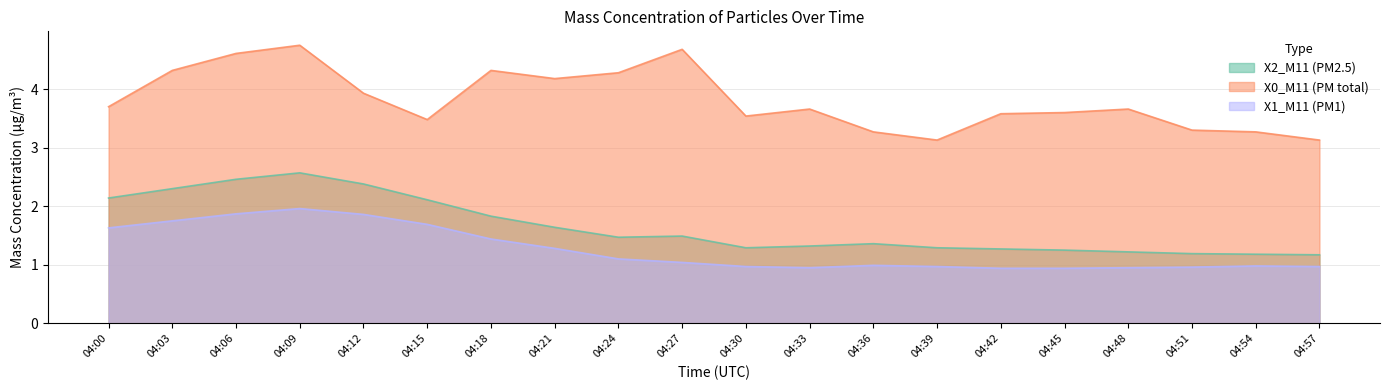

Rank the series at 04:33 from lowest to highest value.

X1_M11 (PM1), X2_M11 (PM2.5), X0_M11 (PM total)